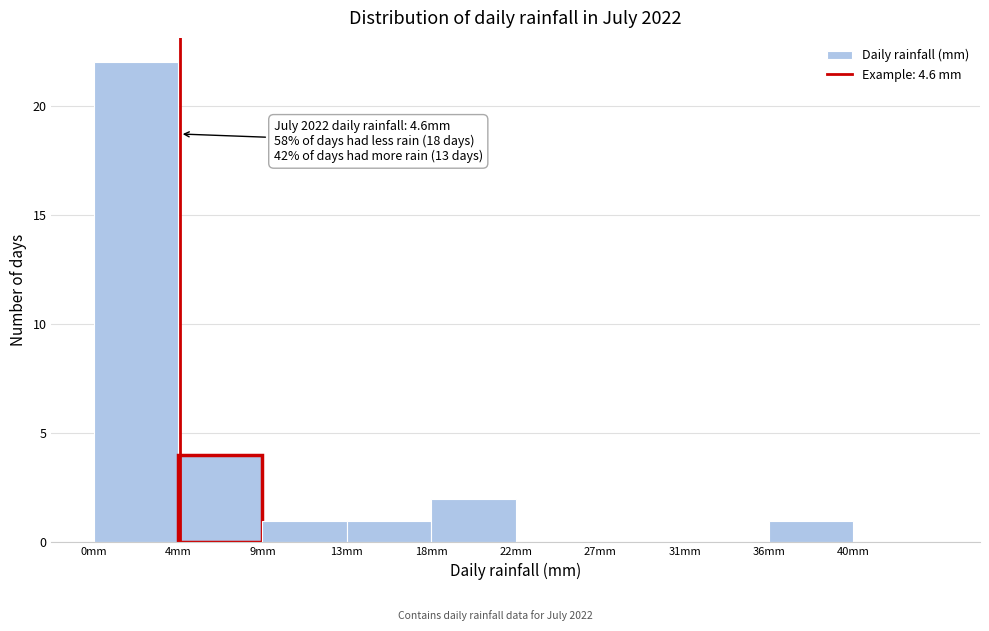

Reading left to right, what are all the values shown in this chart?

0mm=22	4mm=4	9mm=1	13mm=1	18mm=2	22mm=0	27mm=0	31mm=0	36mm=1	40mm=0